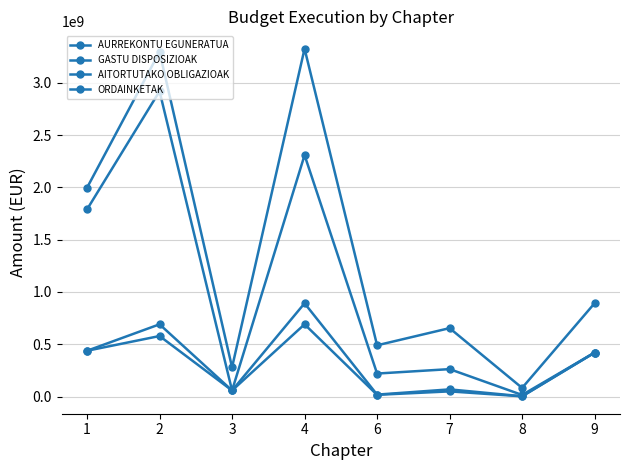

Is this an area chart (filled region under the line)?

No